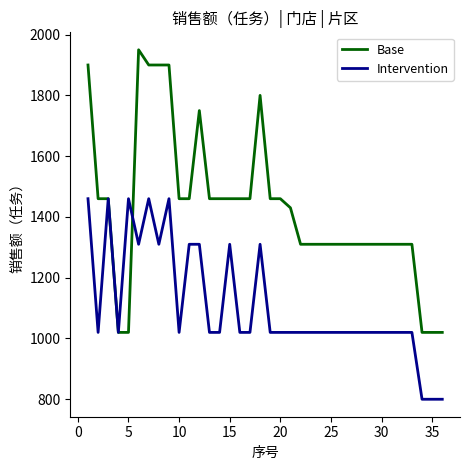

Which series has the largest range (max minus min)?

Base